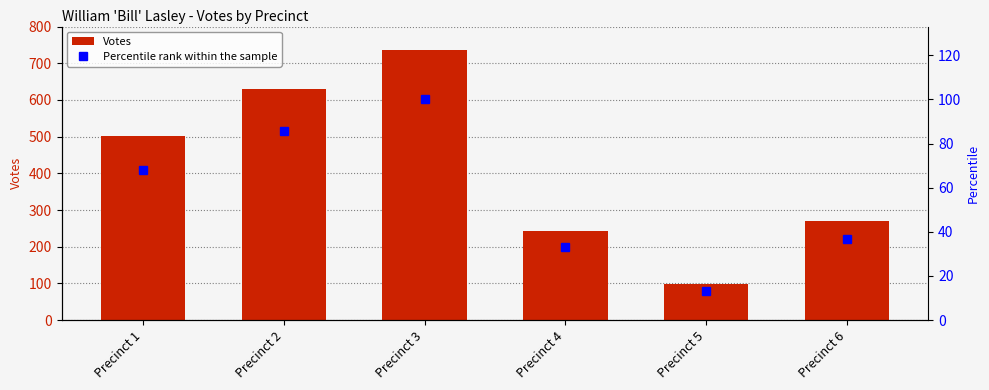

What is the spread (max minus min) of values at Precinct 1?

432.8